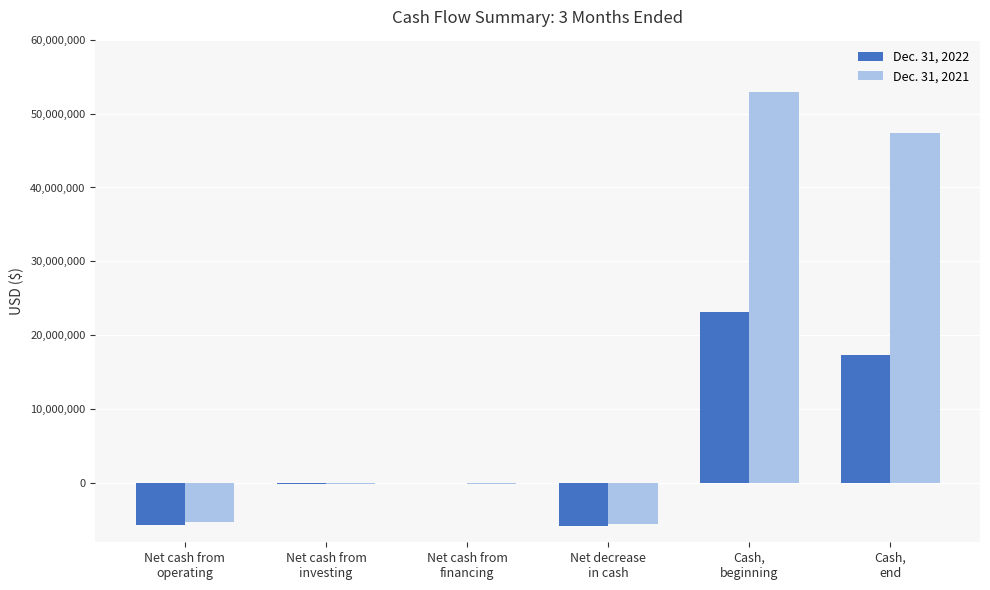

Which series has the largest total across all categories?

Dec. 31, 2021